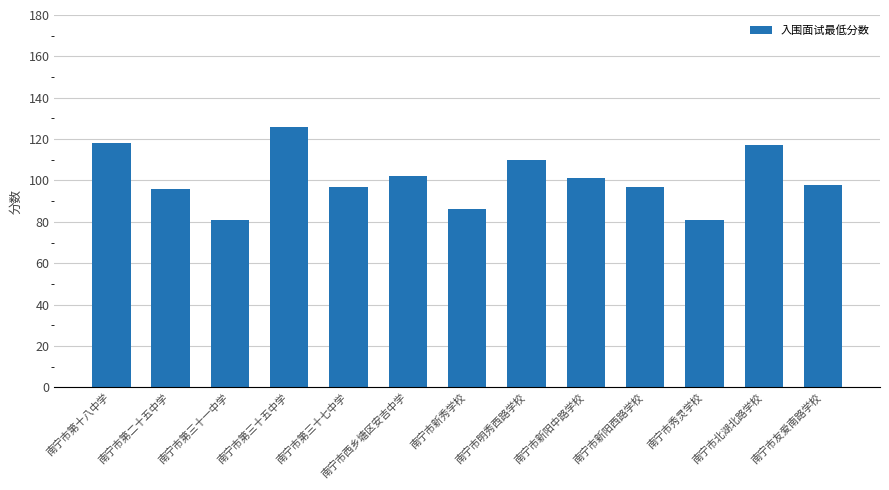

What is the average value?

101